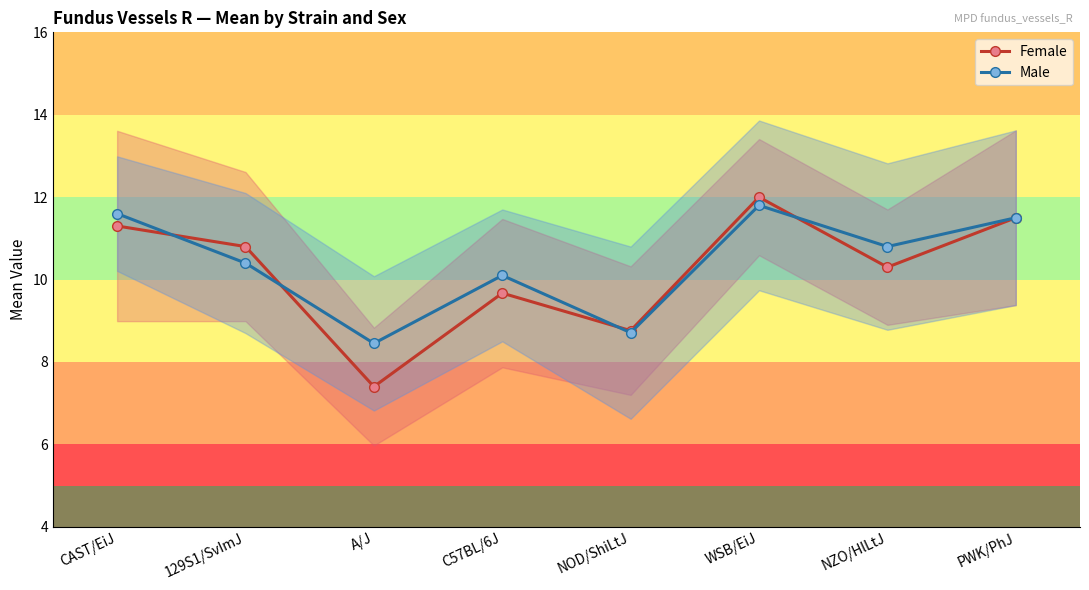

Which series has the widest spread of values?

Female